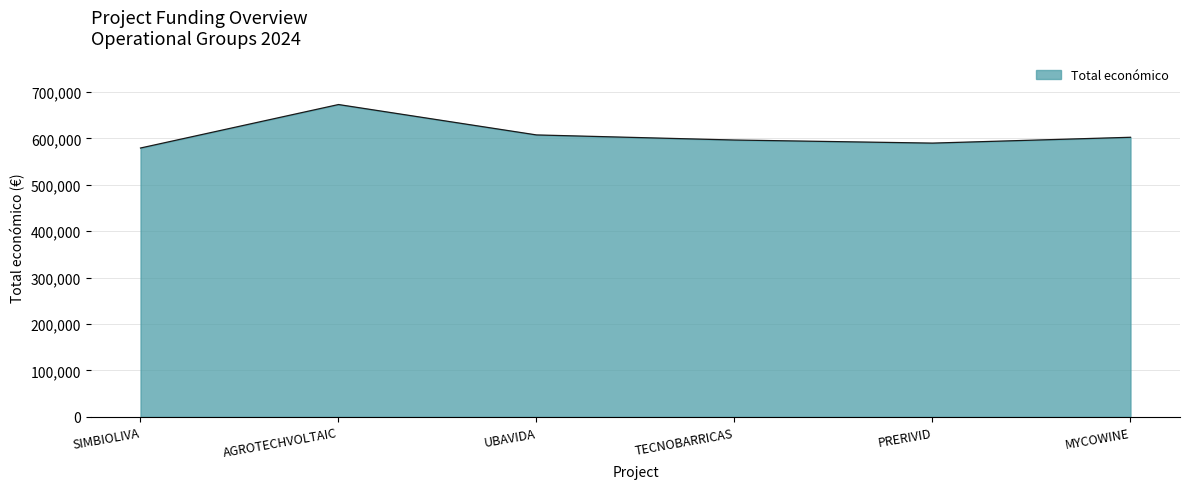

How many interior local peaks (higher than both neighbors) does the data have?

1